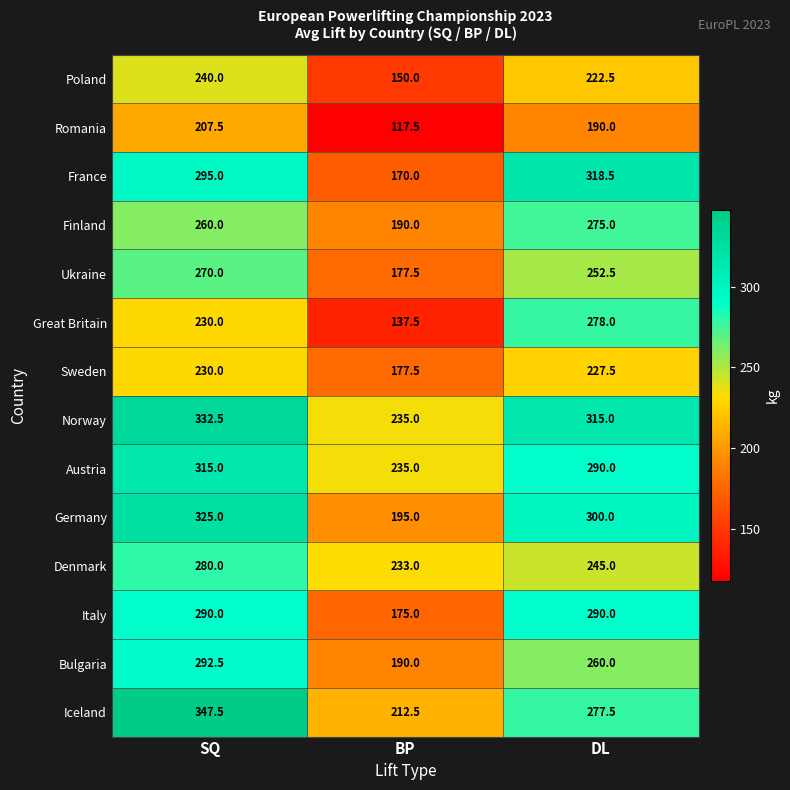

Which series changed the most between BP and DL?

France